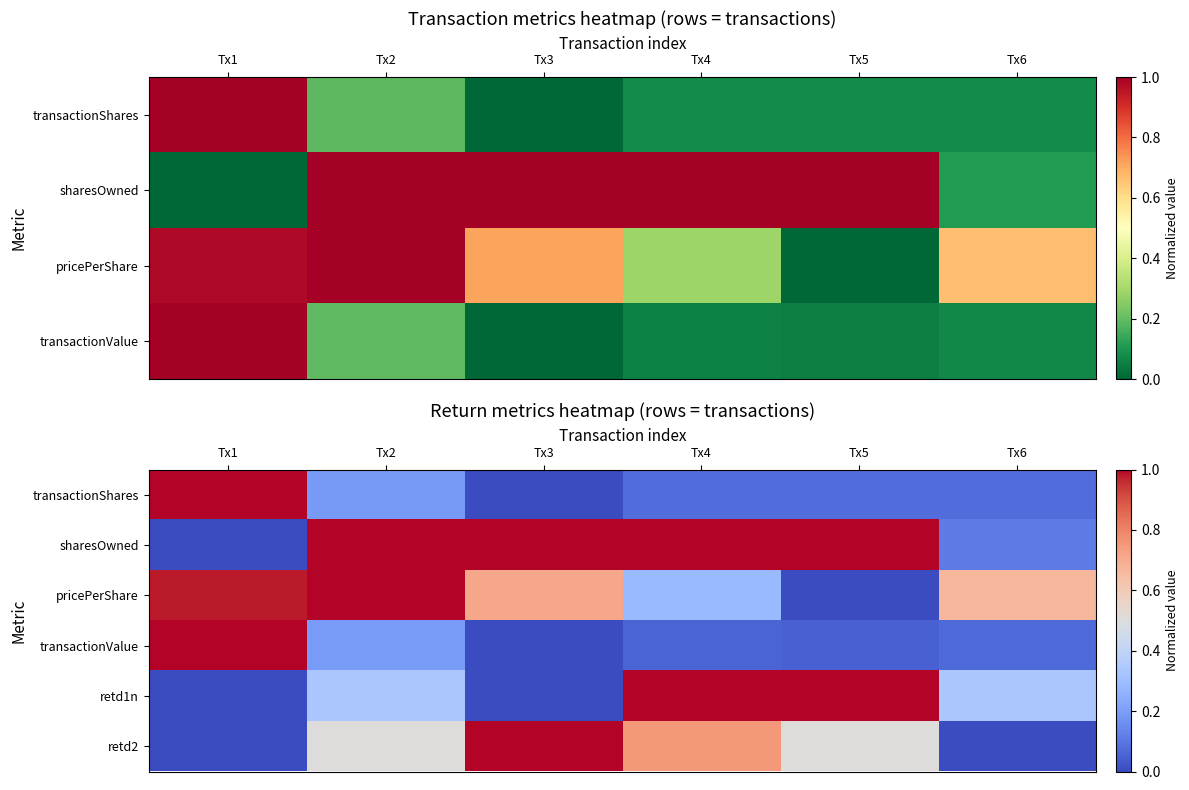

Where is retd2 nearest to the value 0?

Tx1